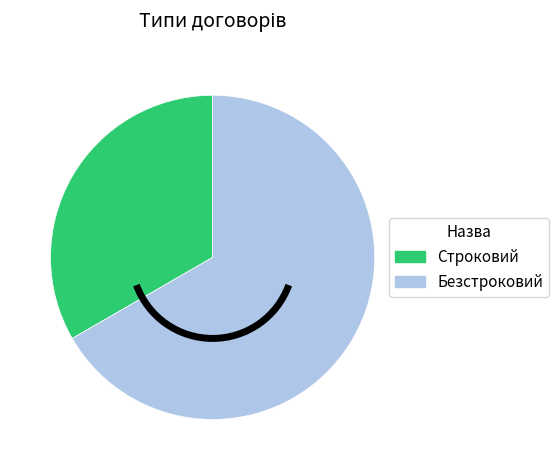

How many slices are in this pie chart?

2